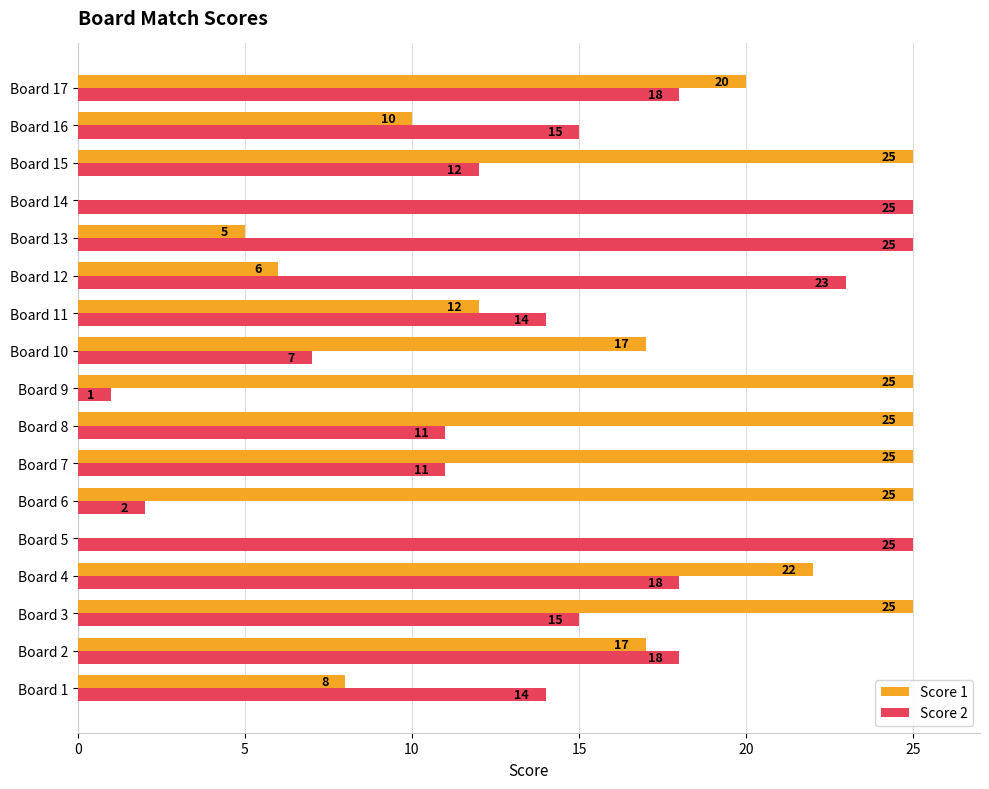

What is the total value across all series at Board 14?

25